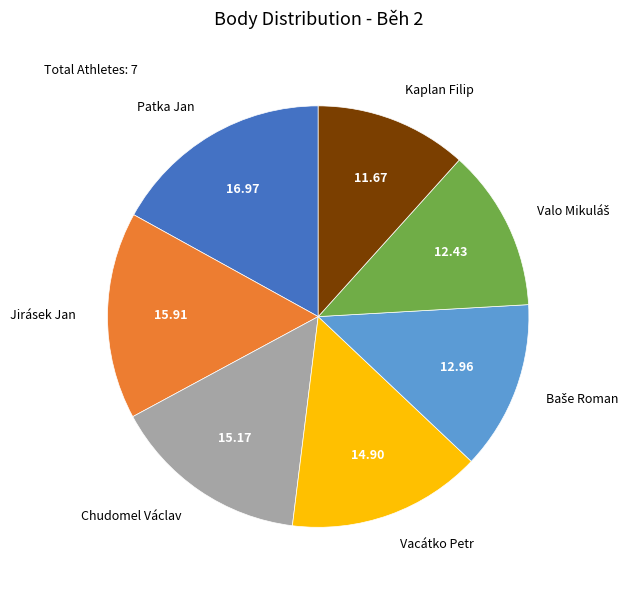

What is the largest slice in the pie chart?

Patka Jan